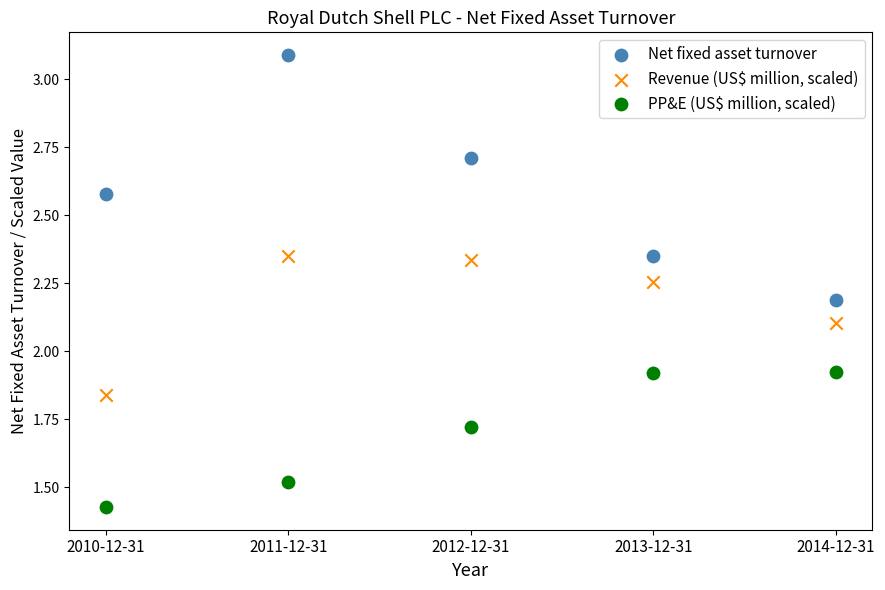

Which series reaches the maximum Y coordinate?

Net fixed asset turnover